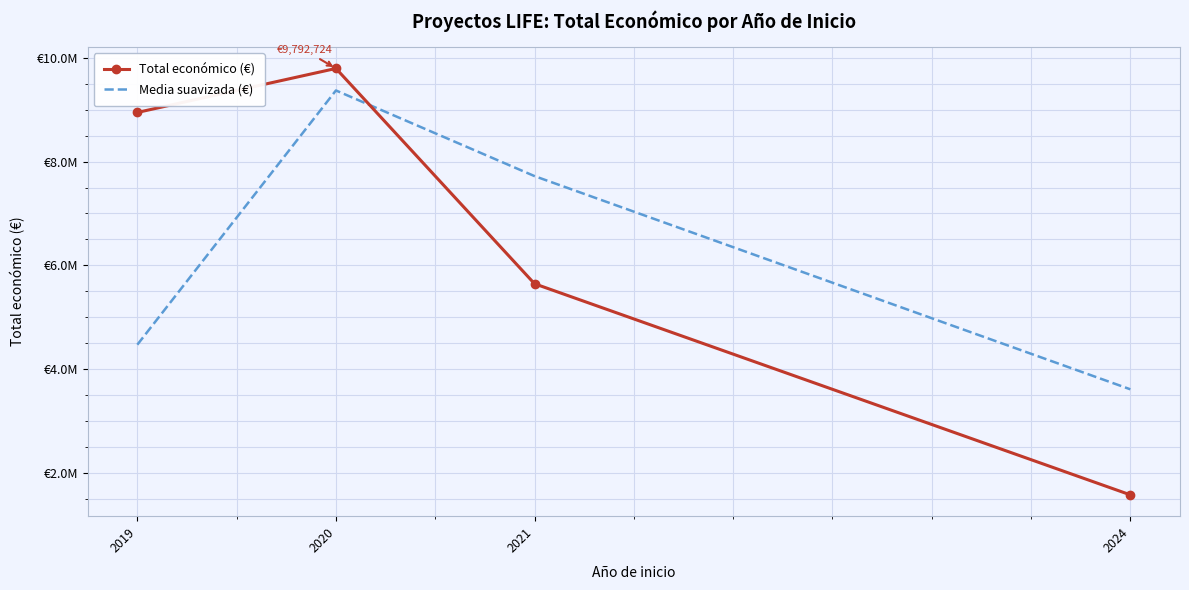

How many values in the Total económico (€) series exceed 8945200?

1